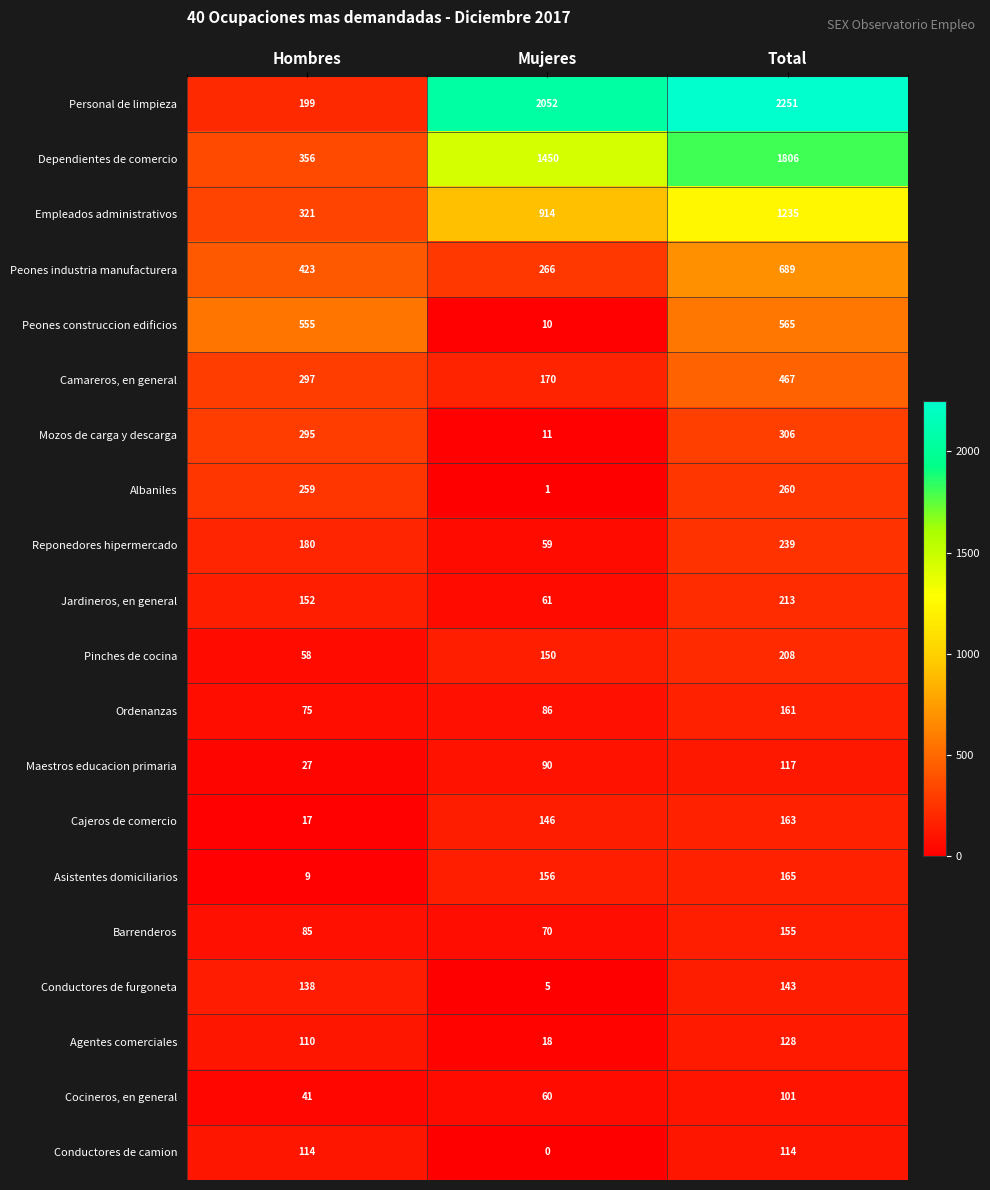

How many Peones industria manufacturera values are between 266 and 689?

3